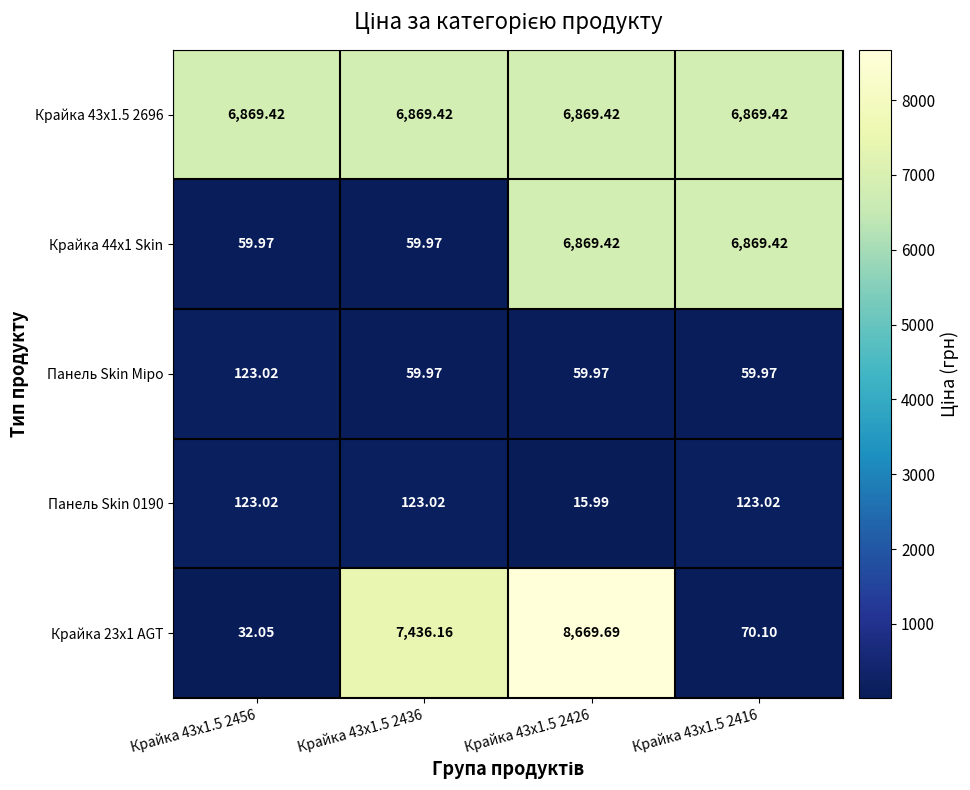

What is the spread (max minus min) of values at Крайка 43x1.5 2456?

6837.4